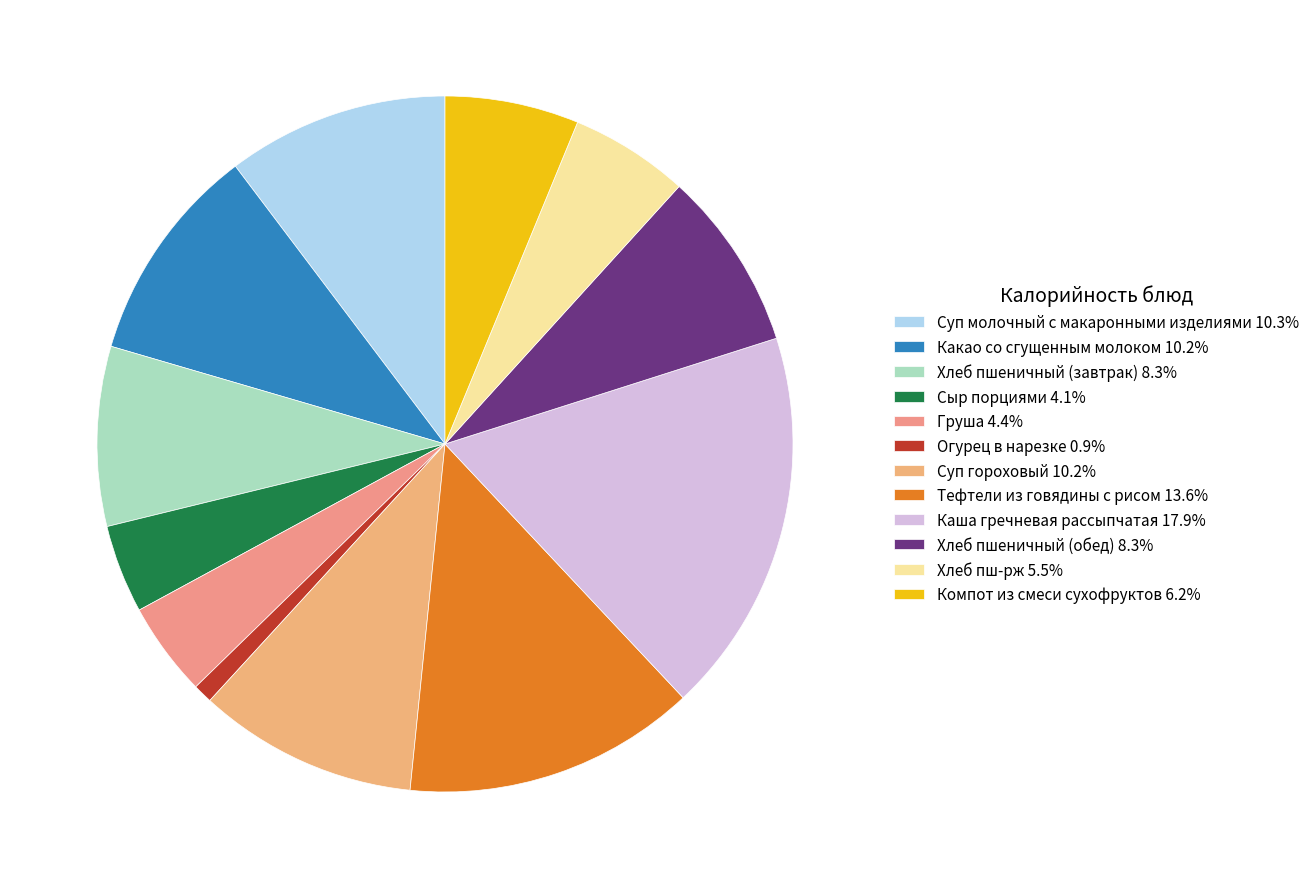

Which slice is the largest?

Каша гречневая рассыпчатая